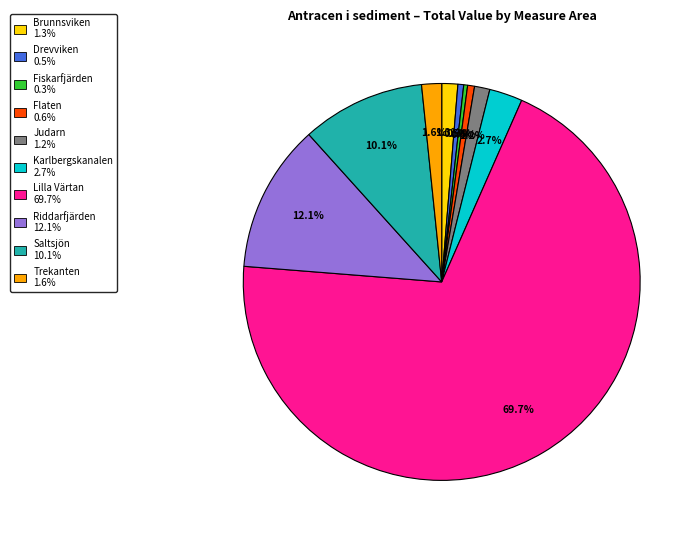

Which slice is the largest?

Lilla Värtan